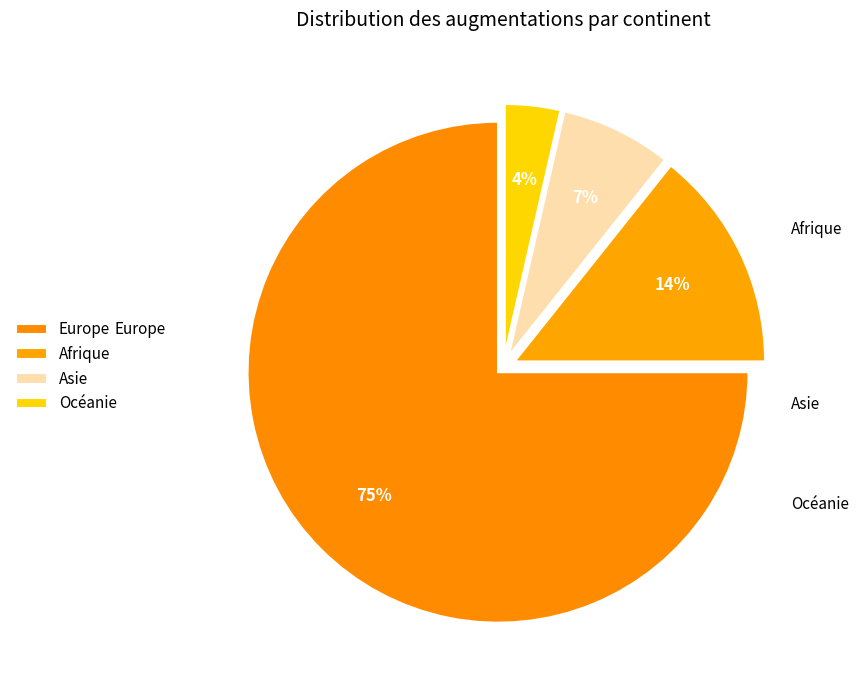

To the nearest percent, what is the difference between the largest and smallest slice percentages?

71%